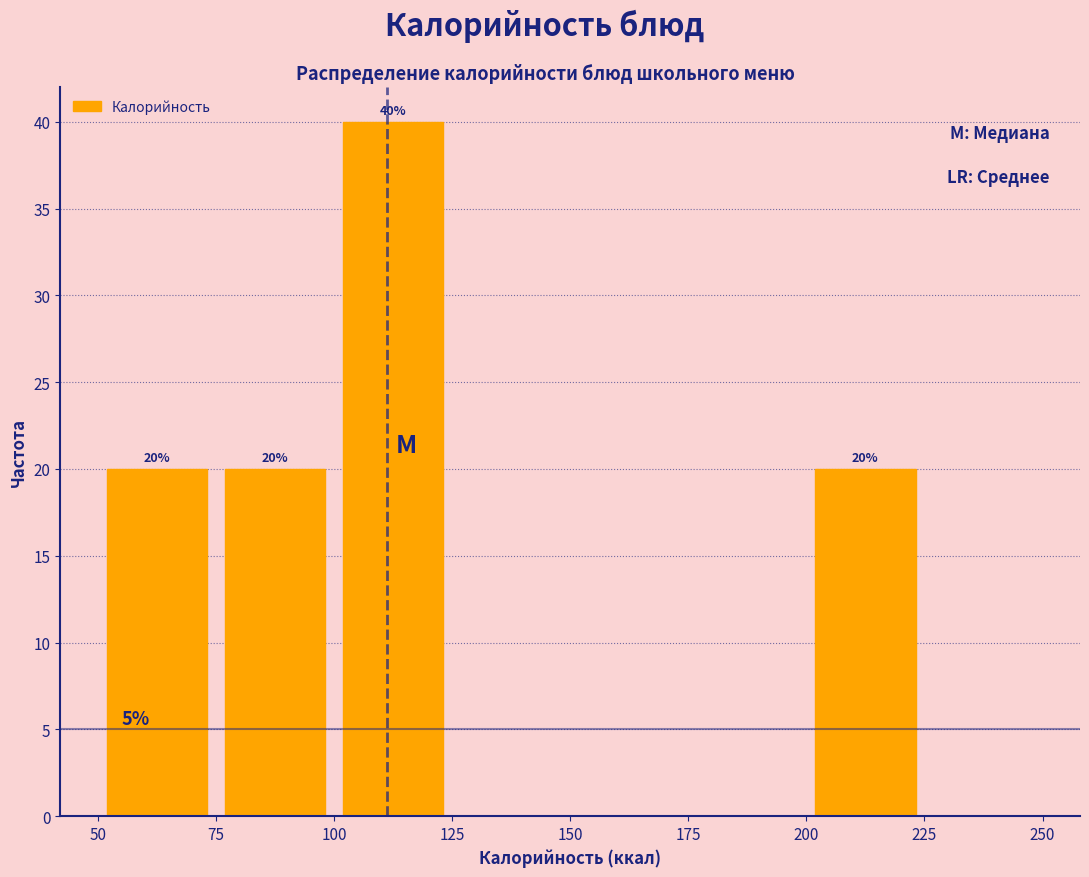

Which range on the x-axis has the tallest bar?

100 to 125